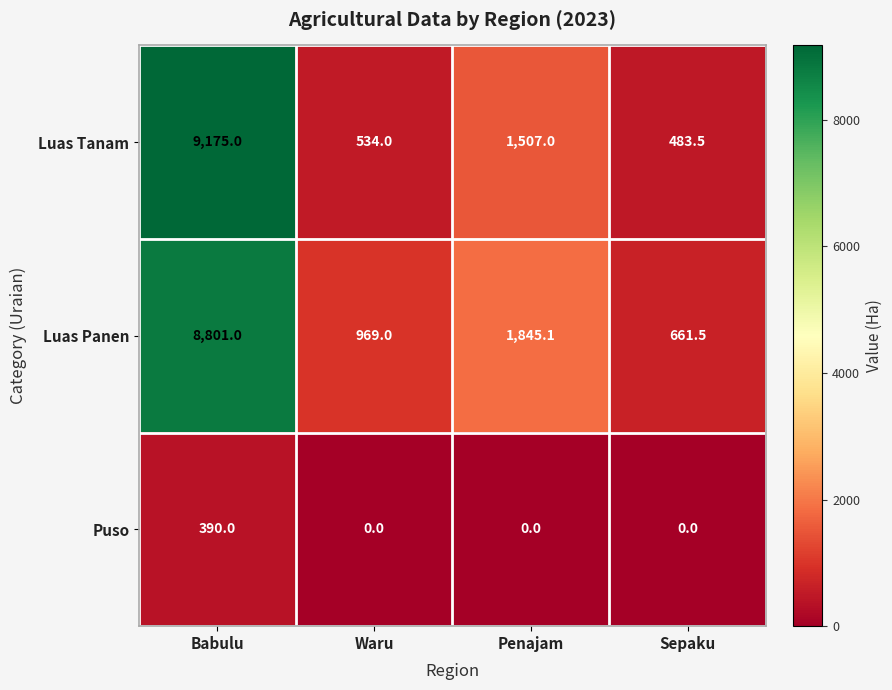

Reading right to left, extract all data points from this chart.

Luas Tanam: Sepaku=483.5	Penajam=1507.0	Waru=534.0	Babulu=9175.0
Luas Panen: Sepaku=661.5	Penajam=1845.1	Waru=969.0	Babulu=8801.0
Puso: Sepaku=0.0	Penajam=0.0	Waru=0.0	Babulu=390.0